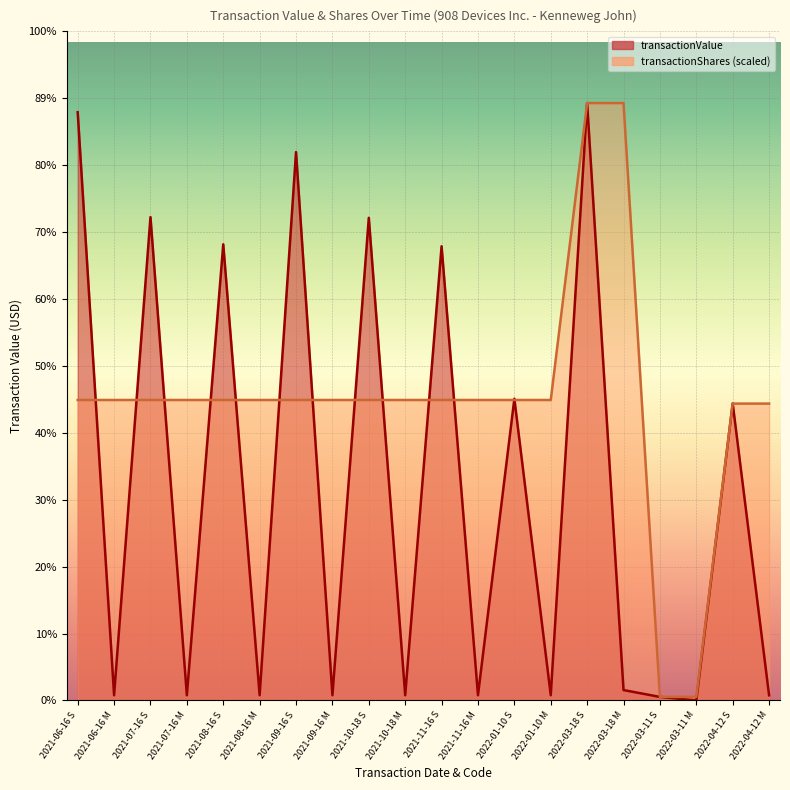

How many data points in transactionValue are above 6958?

9